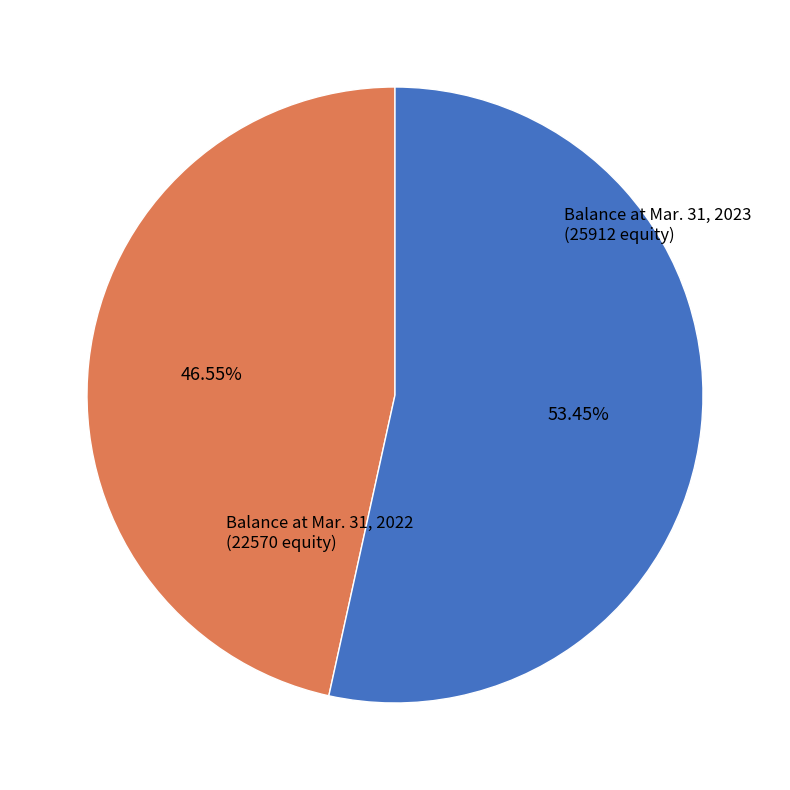

Between Balance at Mar. 31, 2022 and Balance at Mar. 31, 2023, which is larger?

Balance at Mar. 31, 2023